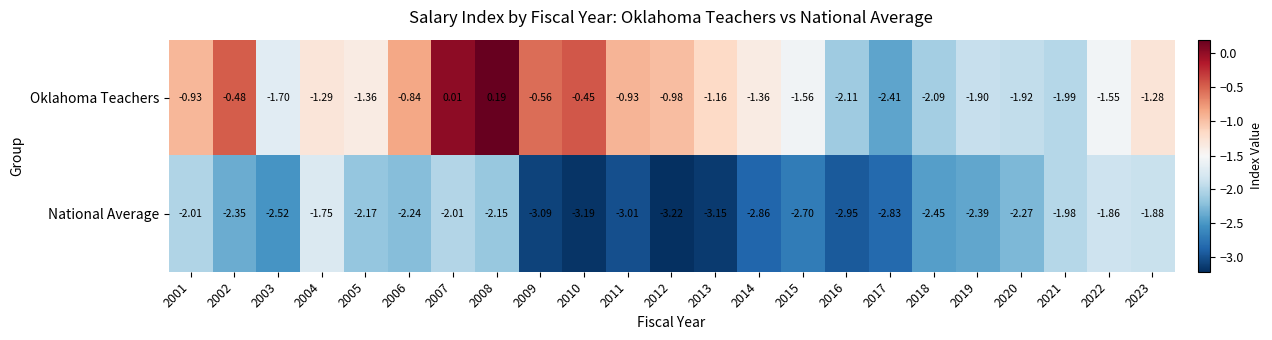

List the series in order of their peak value, lowest first.

National Average, Oklahoma Teachers